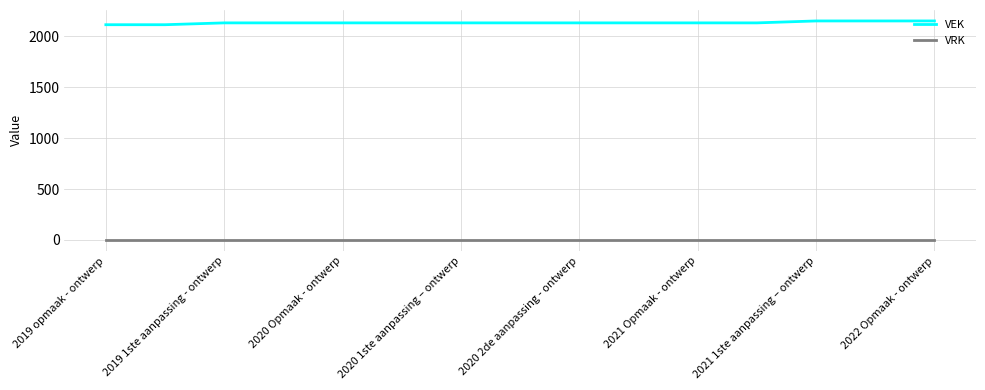

What is the highest value of the VEK series?

2151